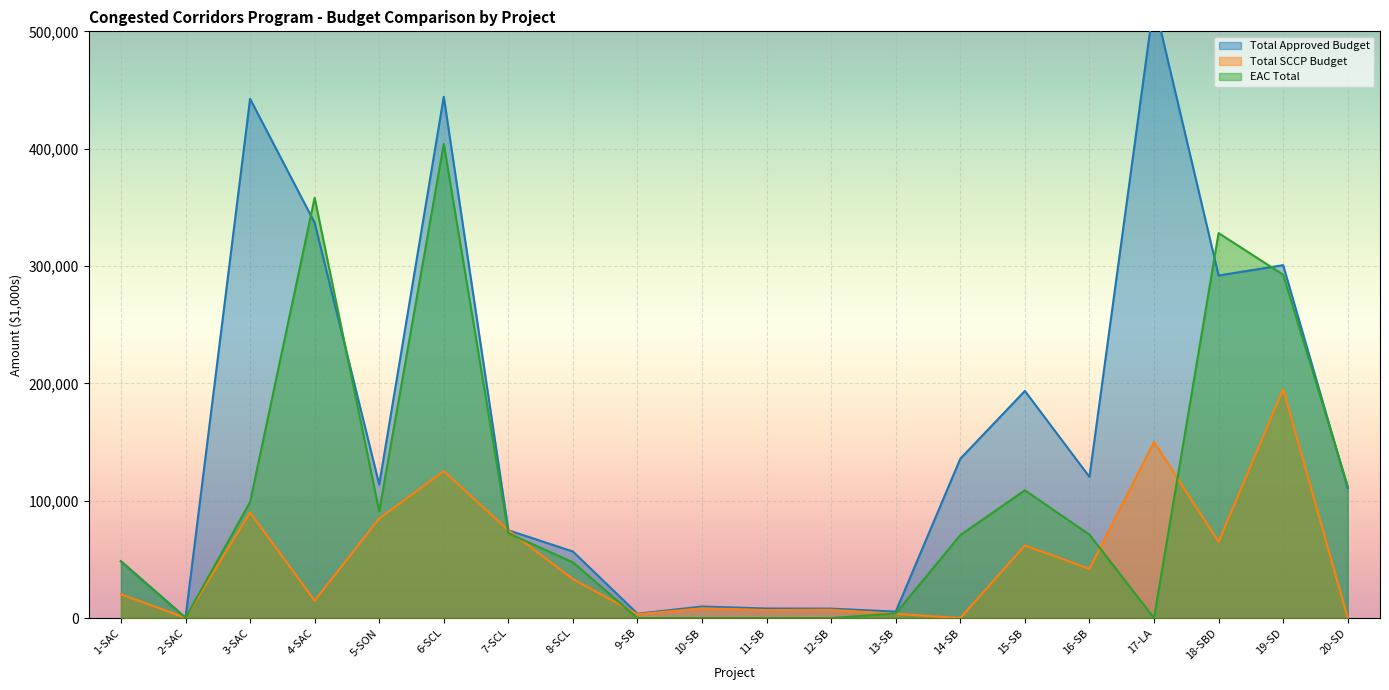

Reading right to left, extract all data points from this chart.

Total Approved Budget: 110694	300729	291920	525200	120300	193550	135785	5489	8040	8150	9820	3690	56686	74810	444271	113797	336889	442484	251	48395
Total SCCP Budget: 0	195000	65000	150000	42000	61810	0	3610	7040	6830	8320	3270	33200	74810	125190	84791	14800	90000	200	20300
EAC Total: 112329	292609	328048	0	71091	108869	70701	3947	0	0	0	0	47468	72236	404073	90946	358185	98860	222	48395